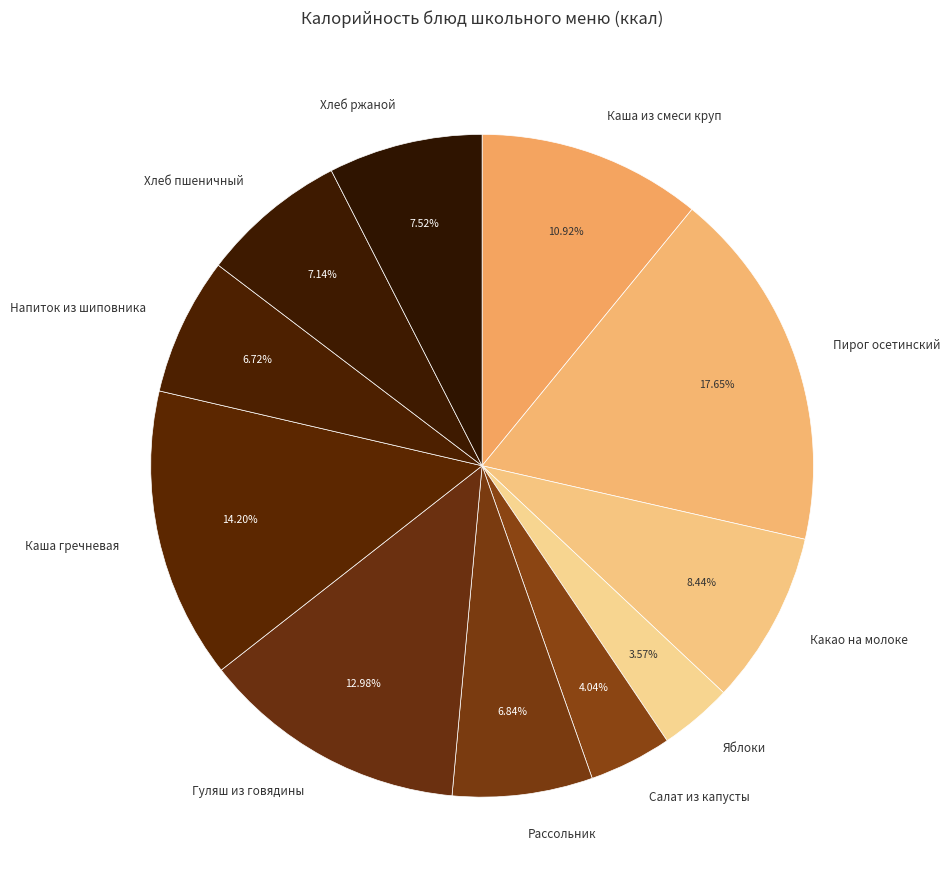

What is the ratio of the value at Гуляш из говядины to the value at Хлеб пшеничный?

1.8